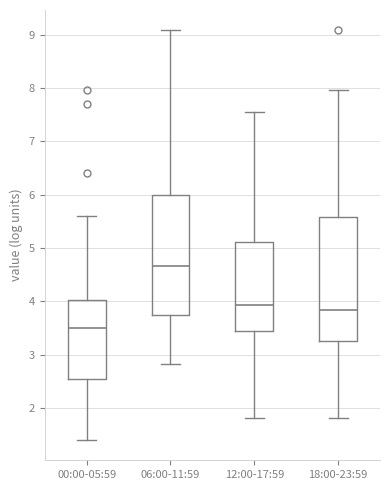

Where does the median line of the box for 18:00-23:59 sit on the y-axis? The values are not printed on the chart, so give them approximately, as read against the axis.

3.8